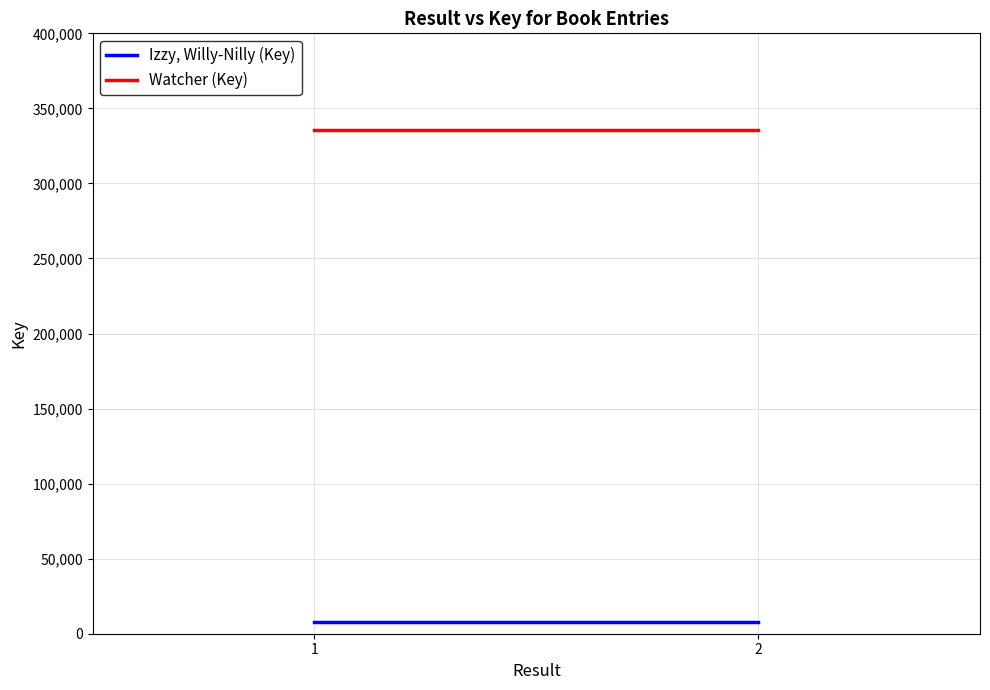

Reading right to left, list all the values displayed in this chart.

Izzy, Willy-Nilly (Key): 2=7632	1=7632
Watcher (Key): 2=335679	1=335679